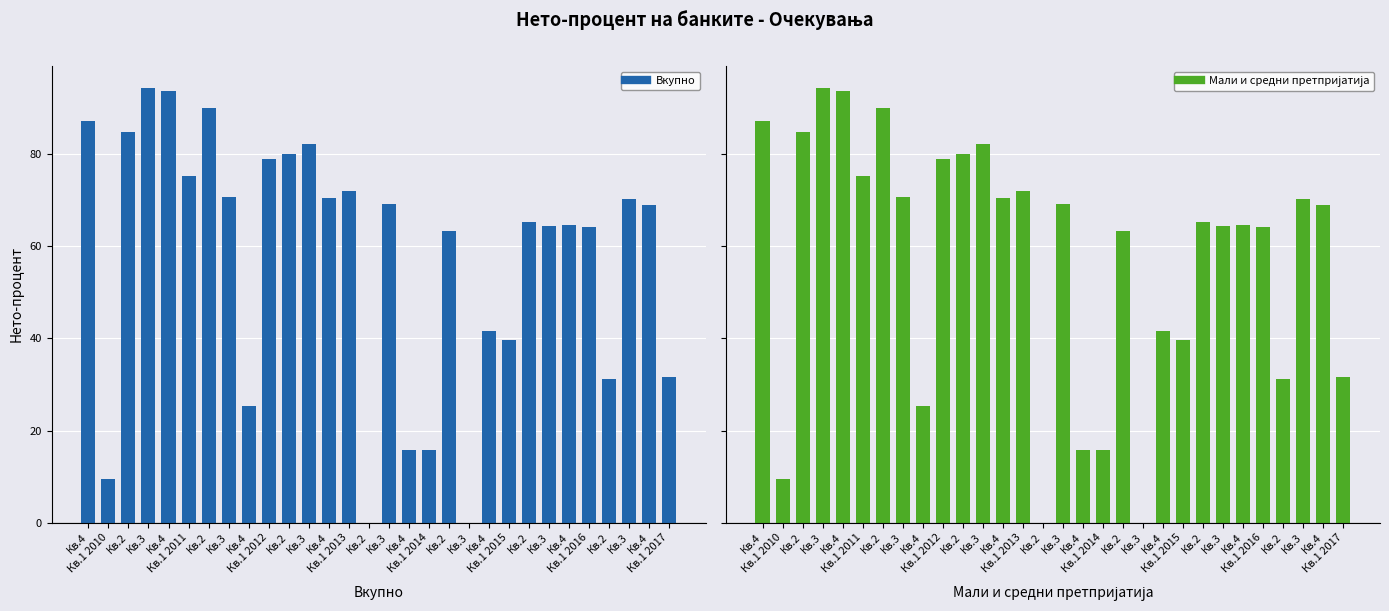

What is the label of the 8th bar from the left?

Кв.3